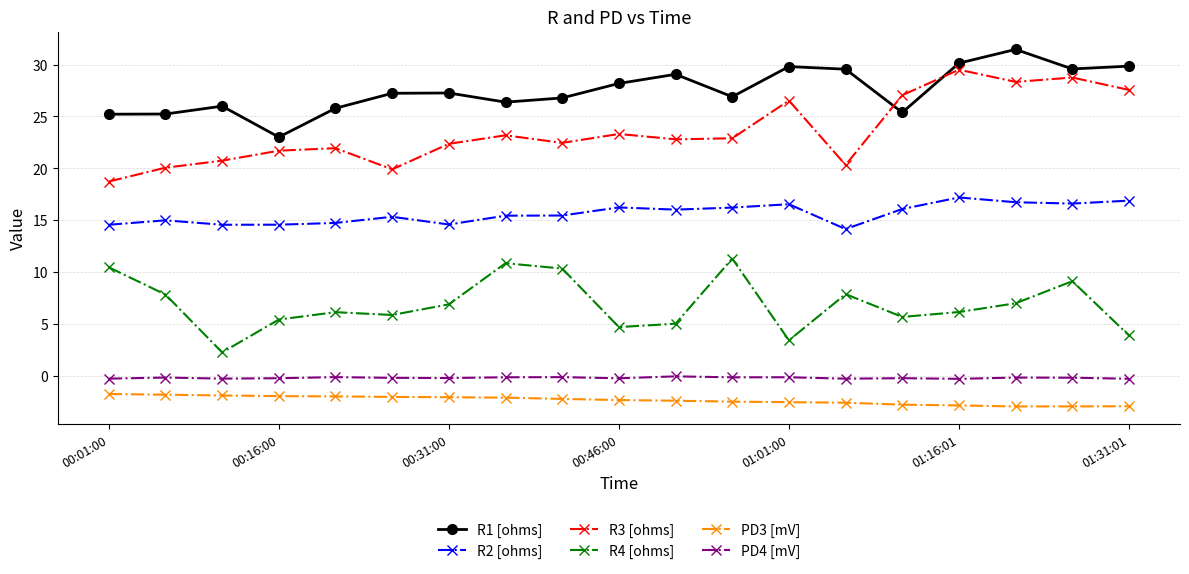

Rank the series by their maximum value, from lowest to highest.

PD3 [mV], PD4 [mV], R4 [ohms], R2 [ohms], R3 [ohms], R1 [ohms]